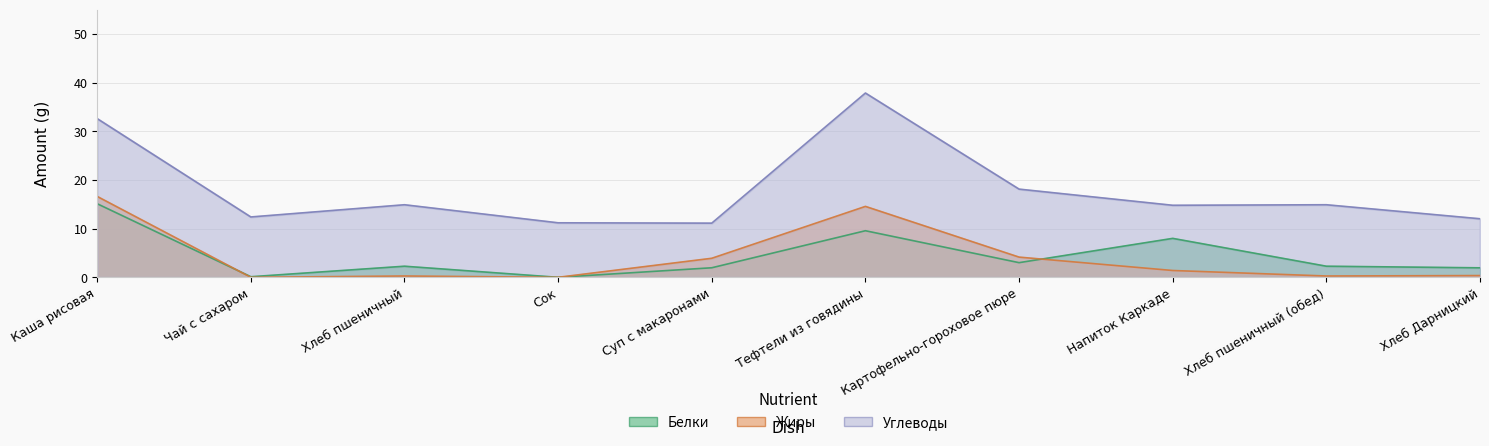

What is the average value of the Белки series?

4.4